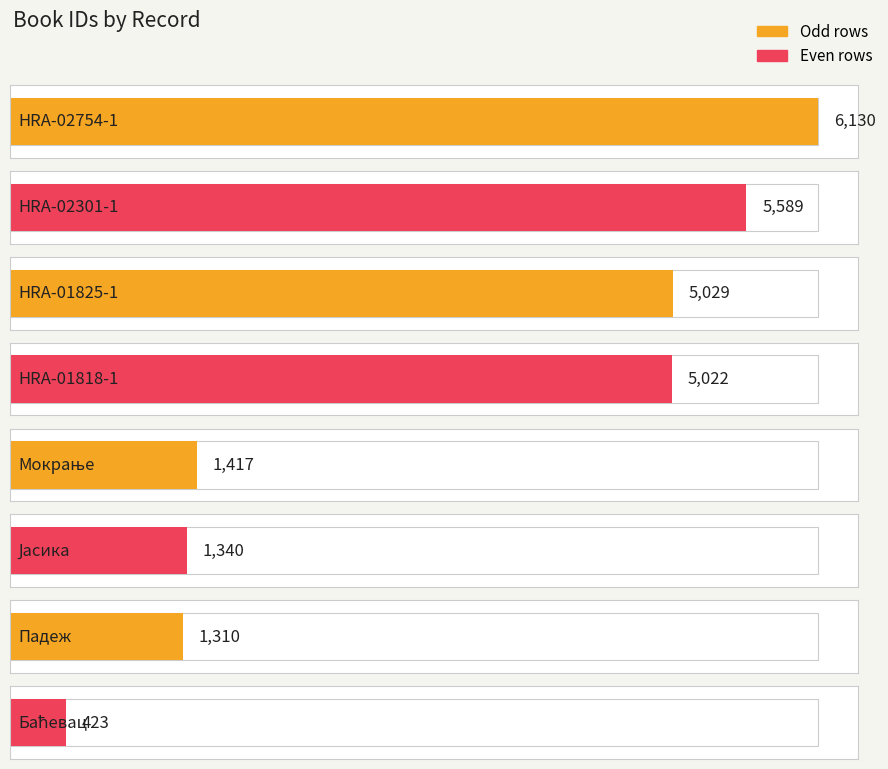

Does the chart contain any negative values?

No